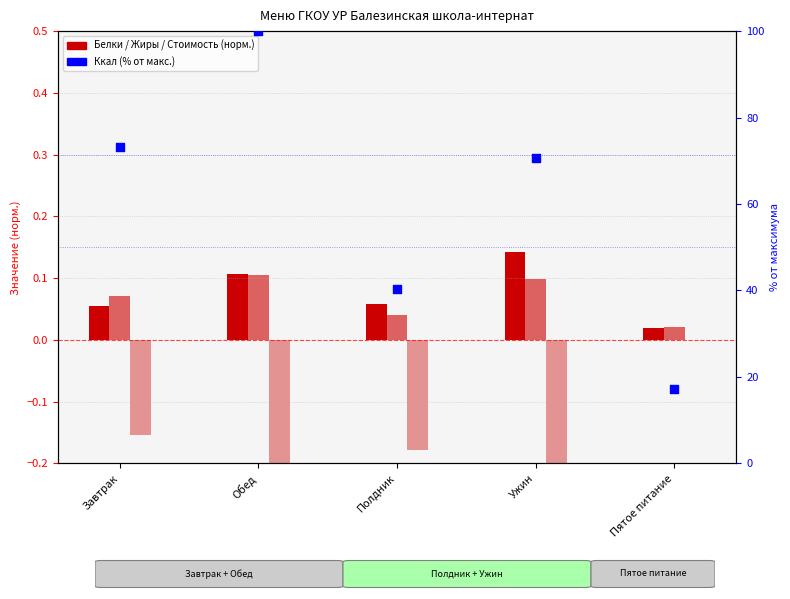

Which series contains the highest Y value?

Ккал (% от макс.)